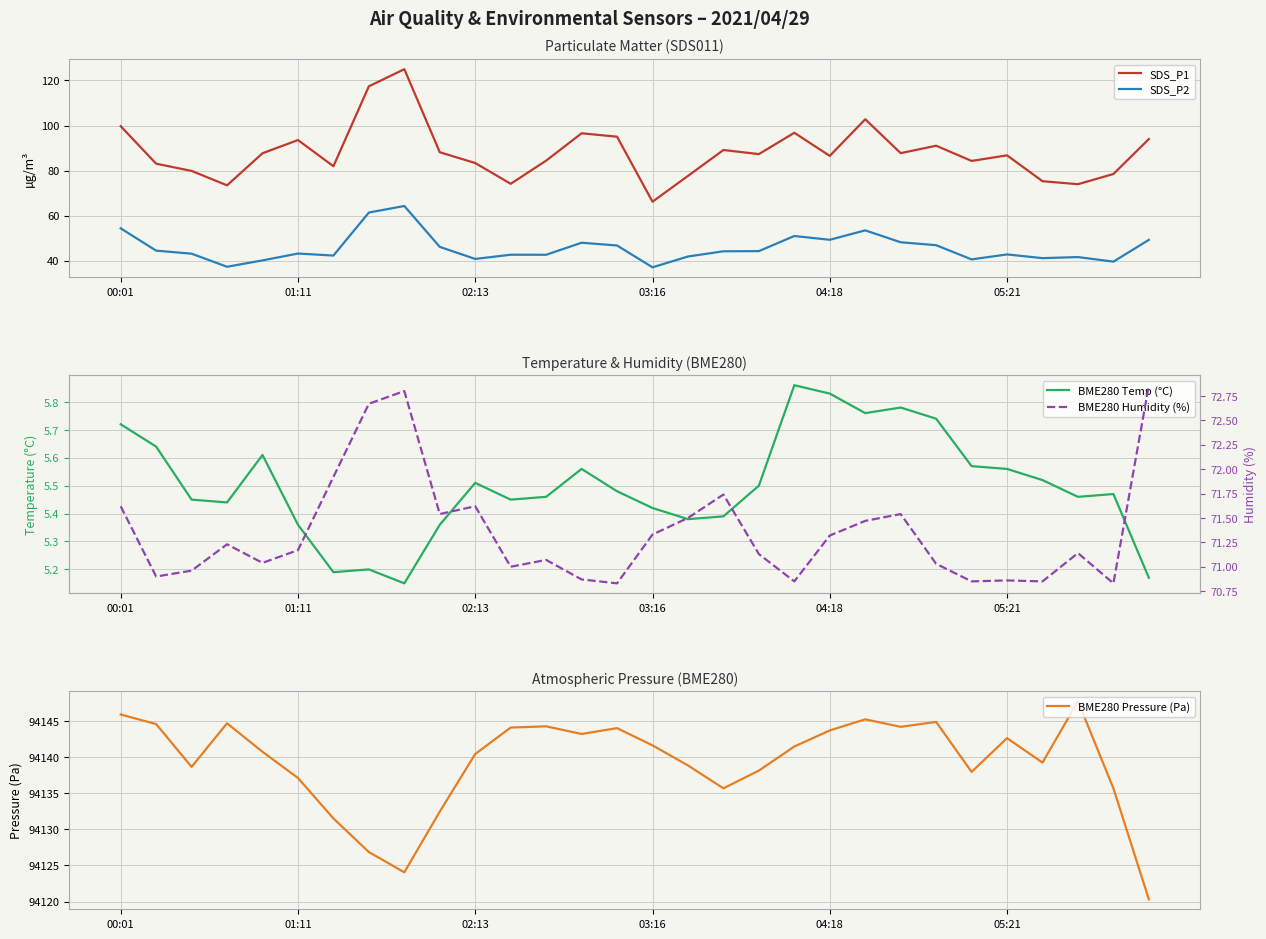

What value does the BME280 Pressure (Pa) series have at 16?

94138.9